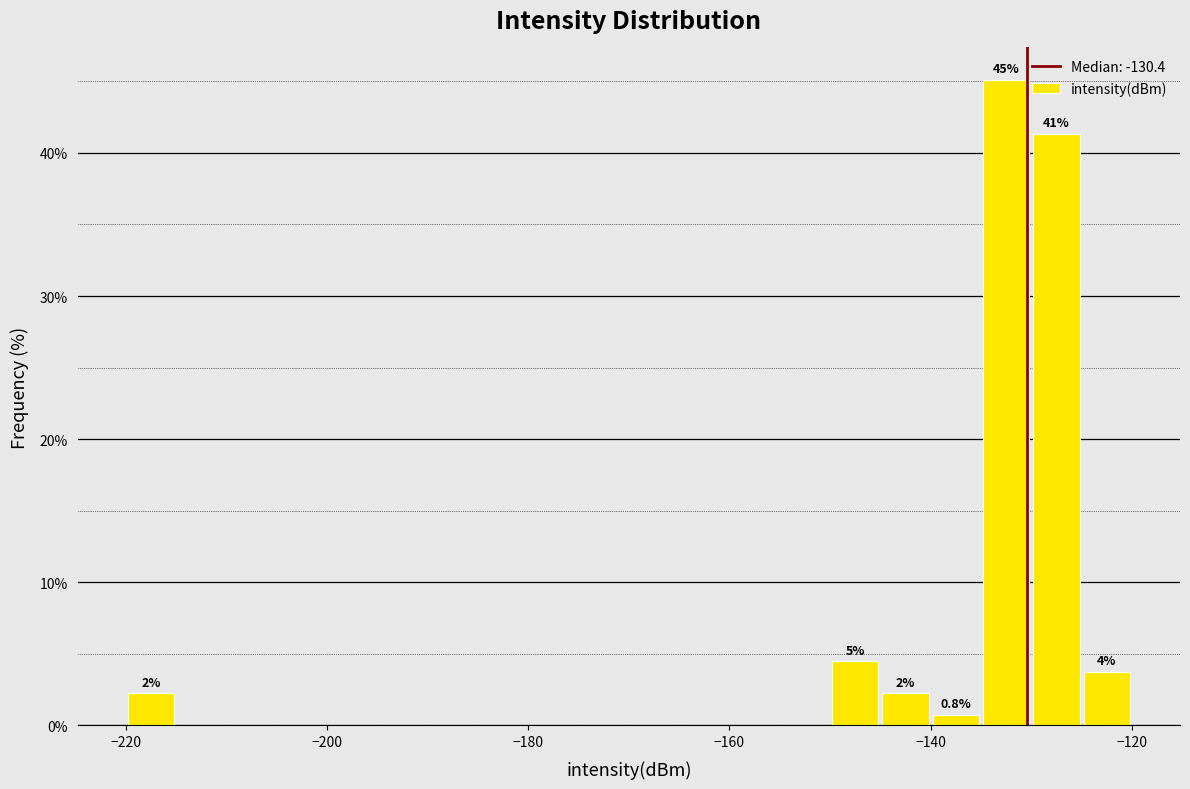

Read against the x-axis, roughly where is the centre of the tallest bar?

-132